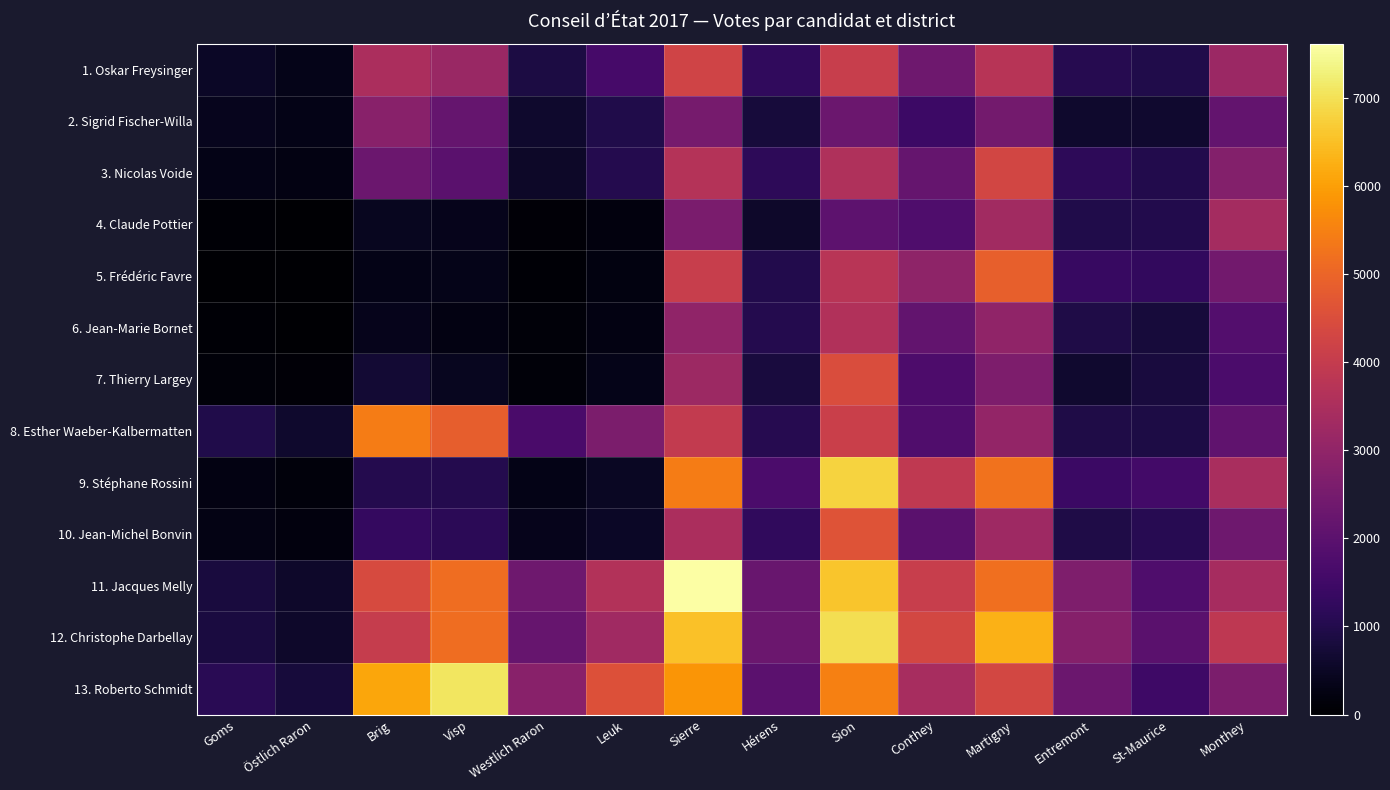

Which label corresponds to the largest value in the chart?

Sierre